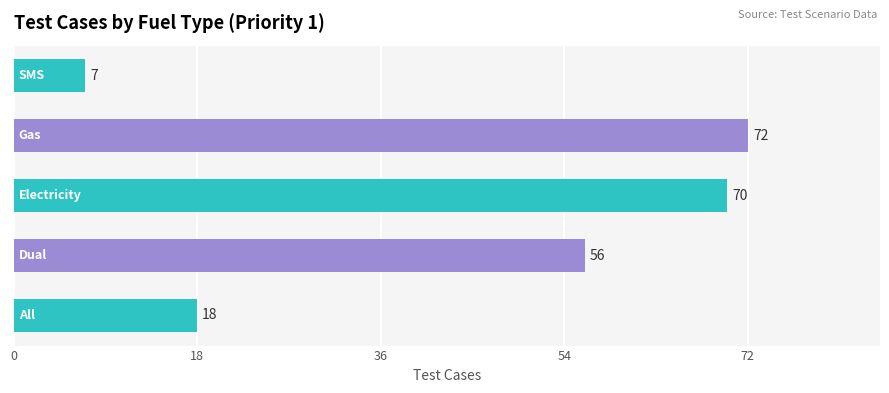

How many bars are there in total?

5